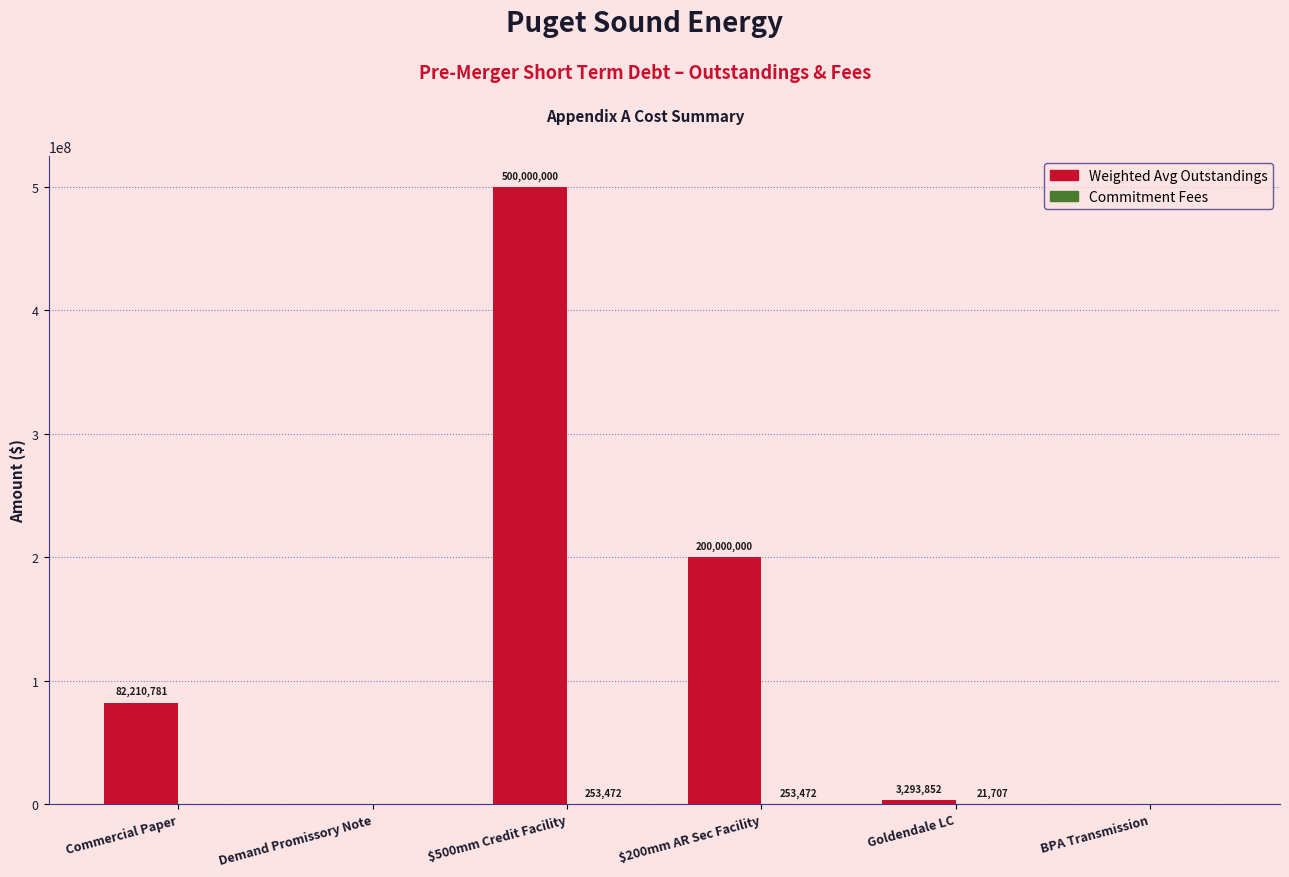

Which category has the highest value across all series?

$500mm Credit Facility